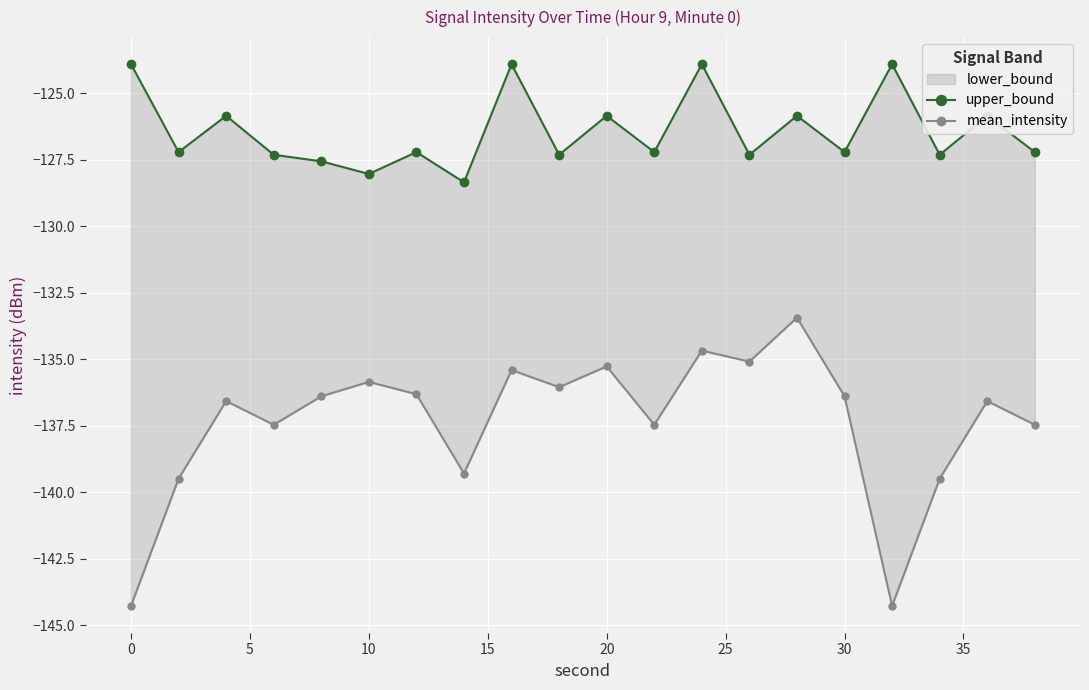

What value does the mean_intensity series have at 11?

-137.5